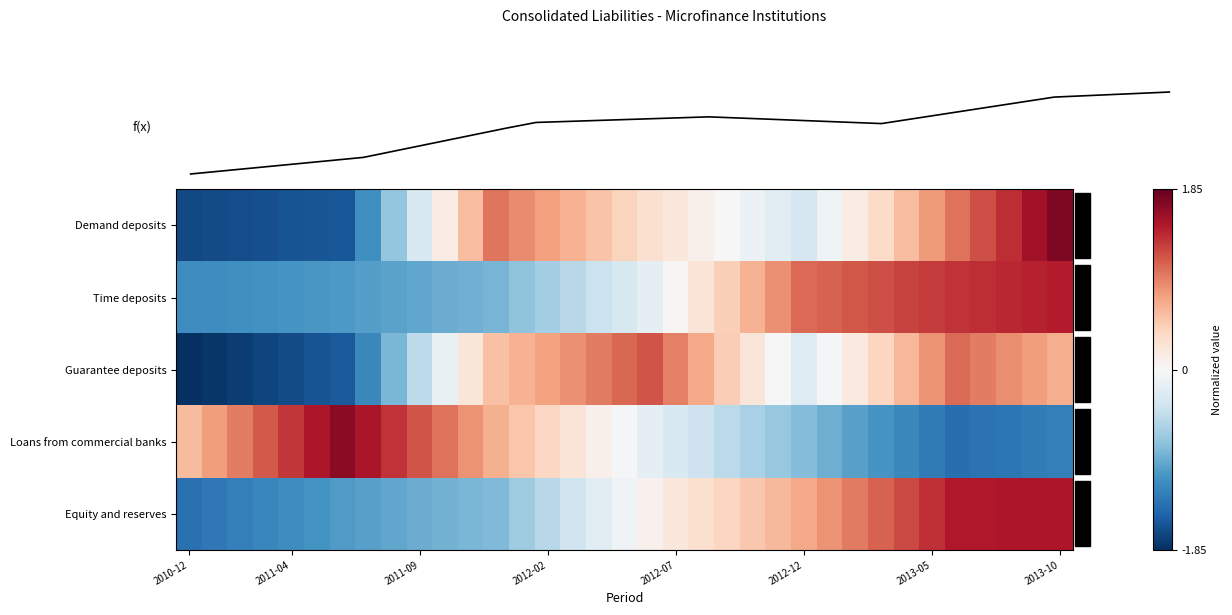

How many series are shown in this chart?

5